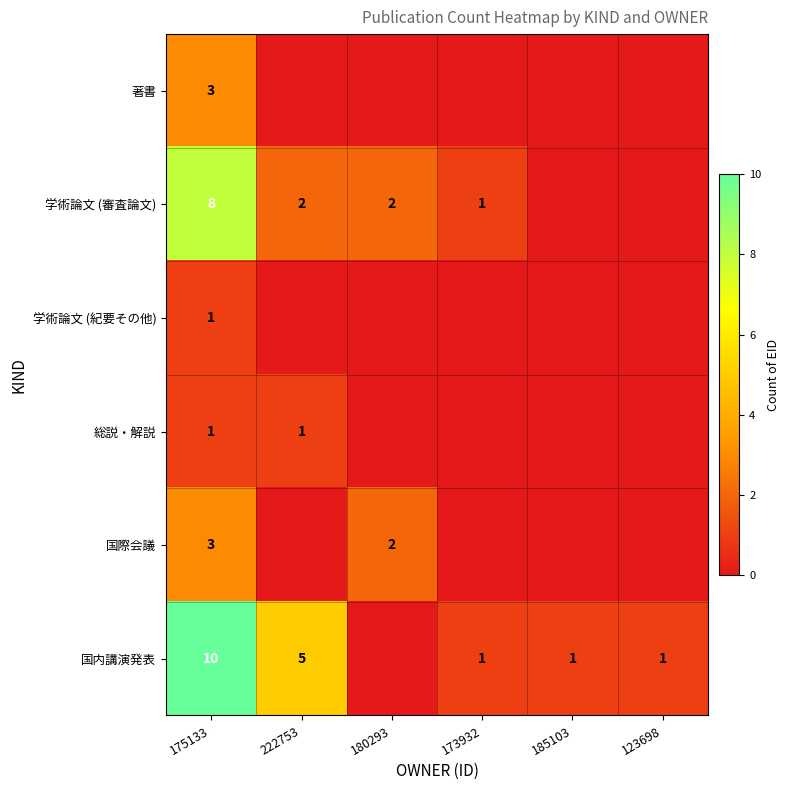

Which category has the lowest value across all series?

222753